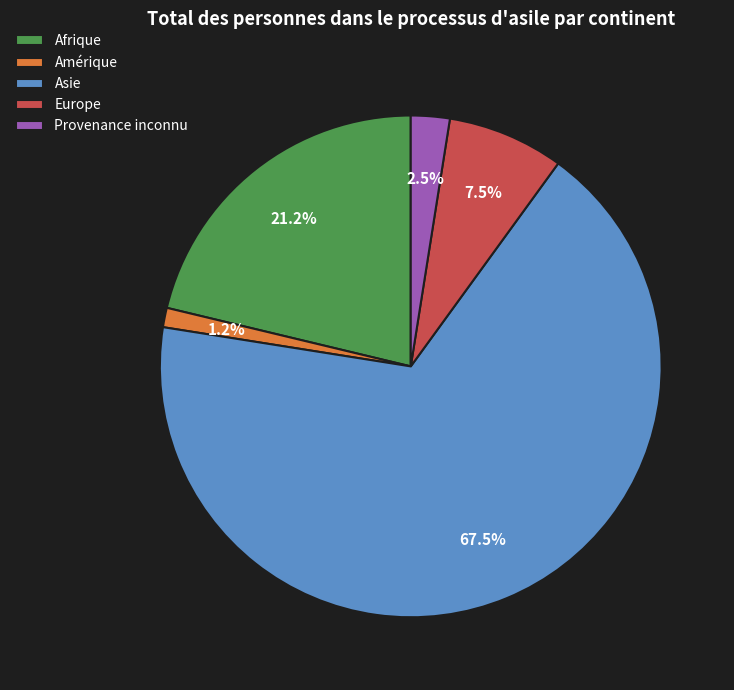

The Asie slice represents 76% of the pie. True or false?

False